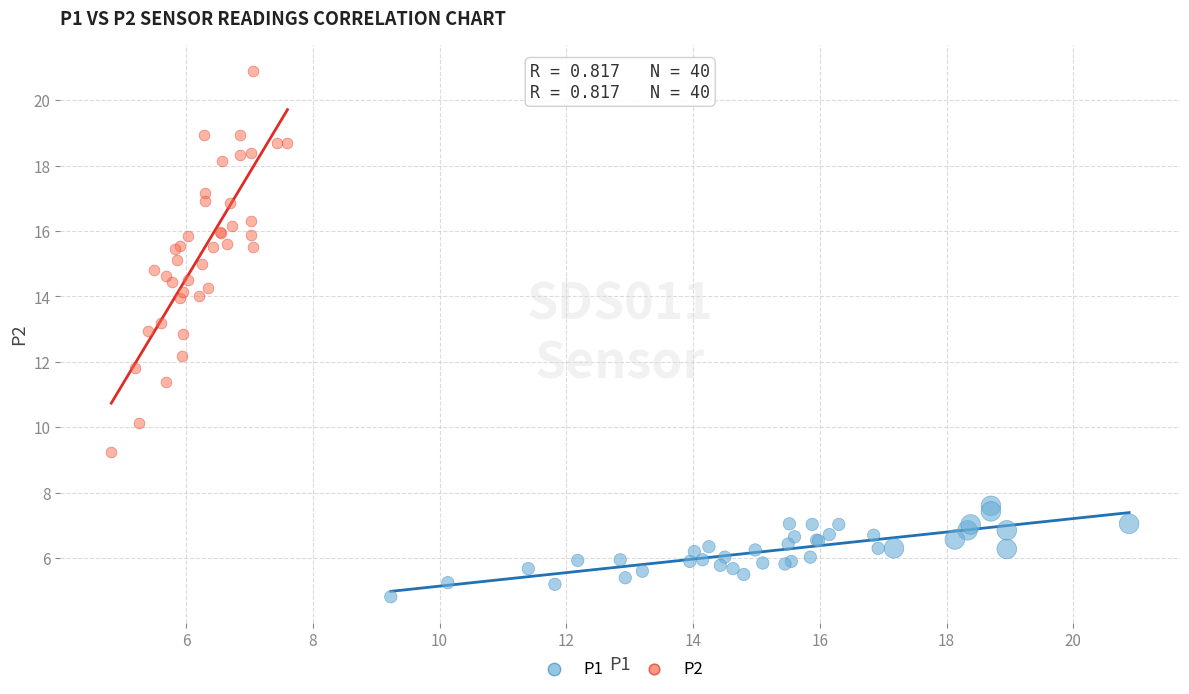

Which series contains the highest Y value?

P2